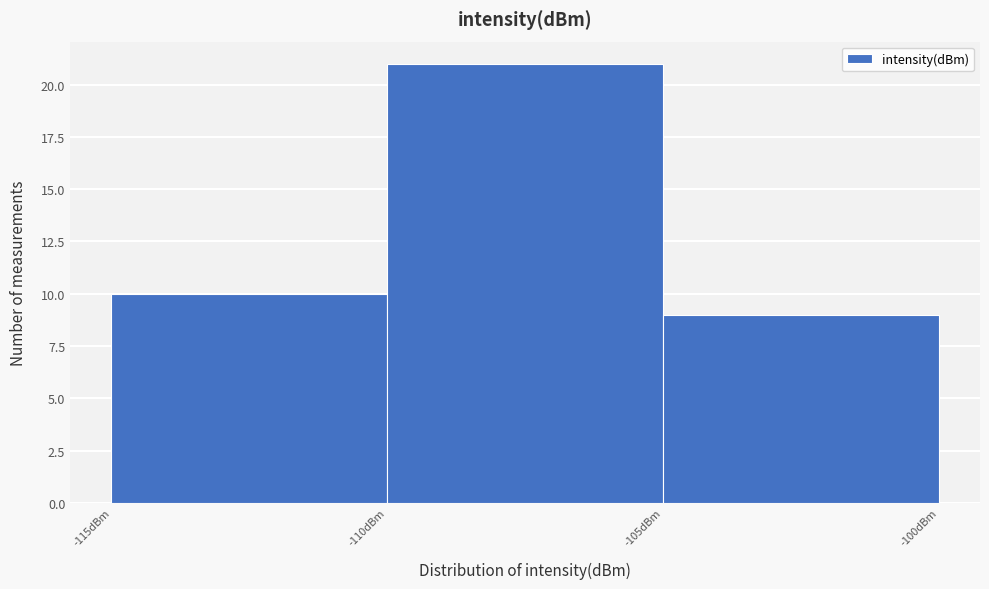

Which range on the x-axis has the tallest bar?

-110 to -105